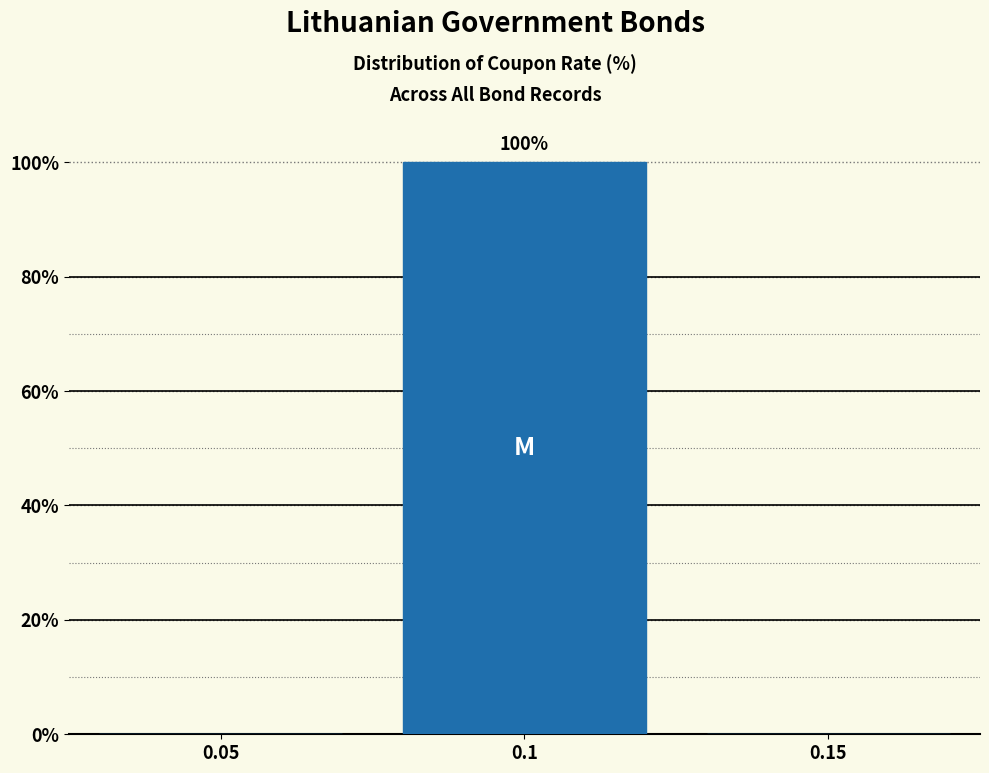

Reading right to left, what are all the values shown in this chart?

0.15=0	0.1=100	0.05=0